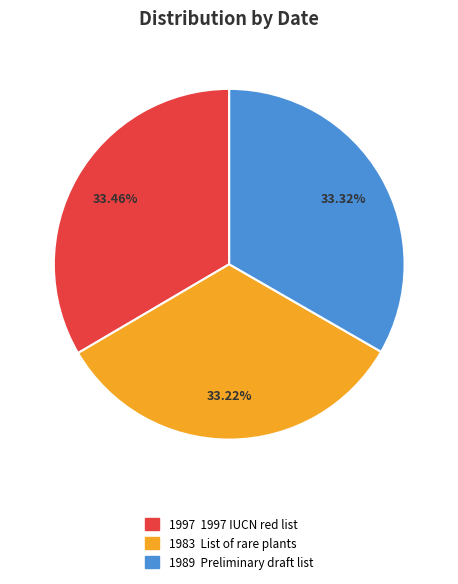

How many slices are in this pie chart?

3